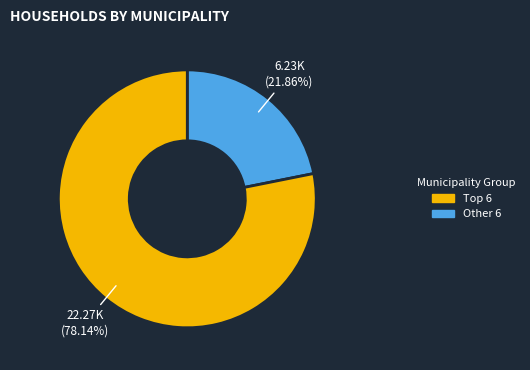

Does any single category account for the majority?

Yes